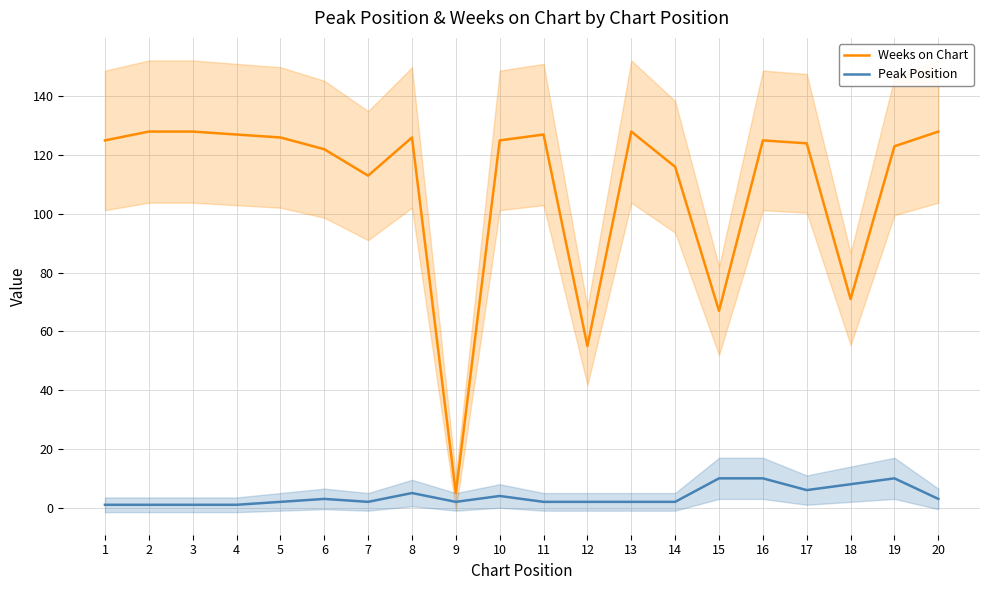

How many data points does each series have?

20